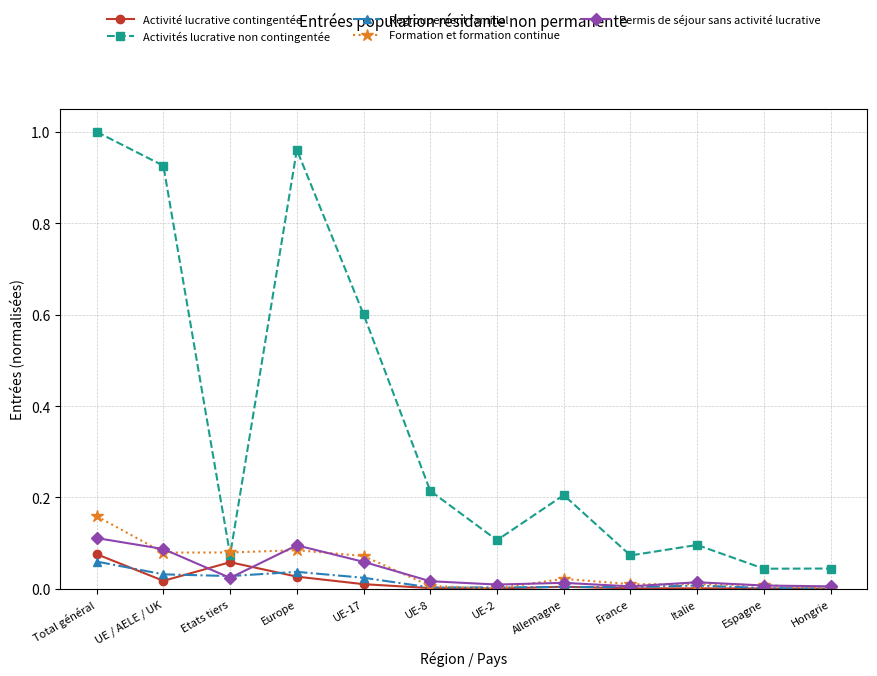

True or false: Regroupement familial has a value of 0.0 at France.

True